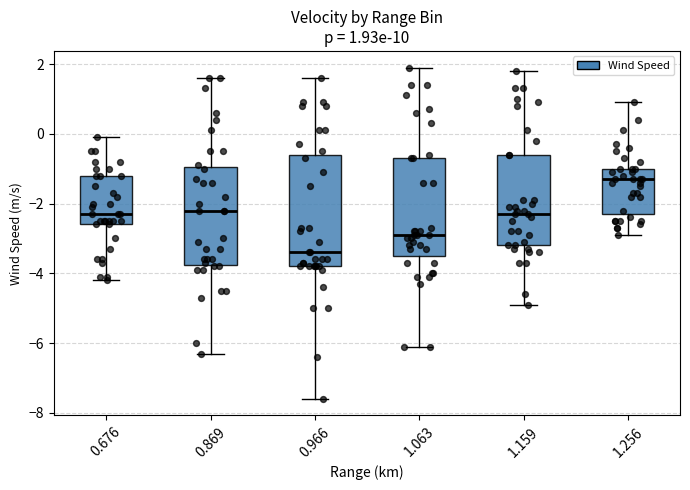

Comparing the boxes themselves (not the whiskers), which one is the tallest?

0.966